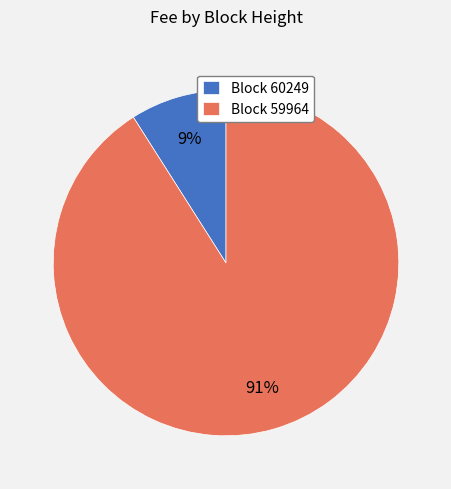

How many segments does this pie chart have?

2